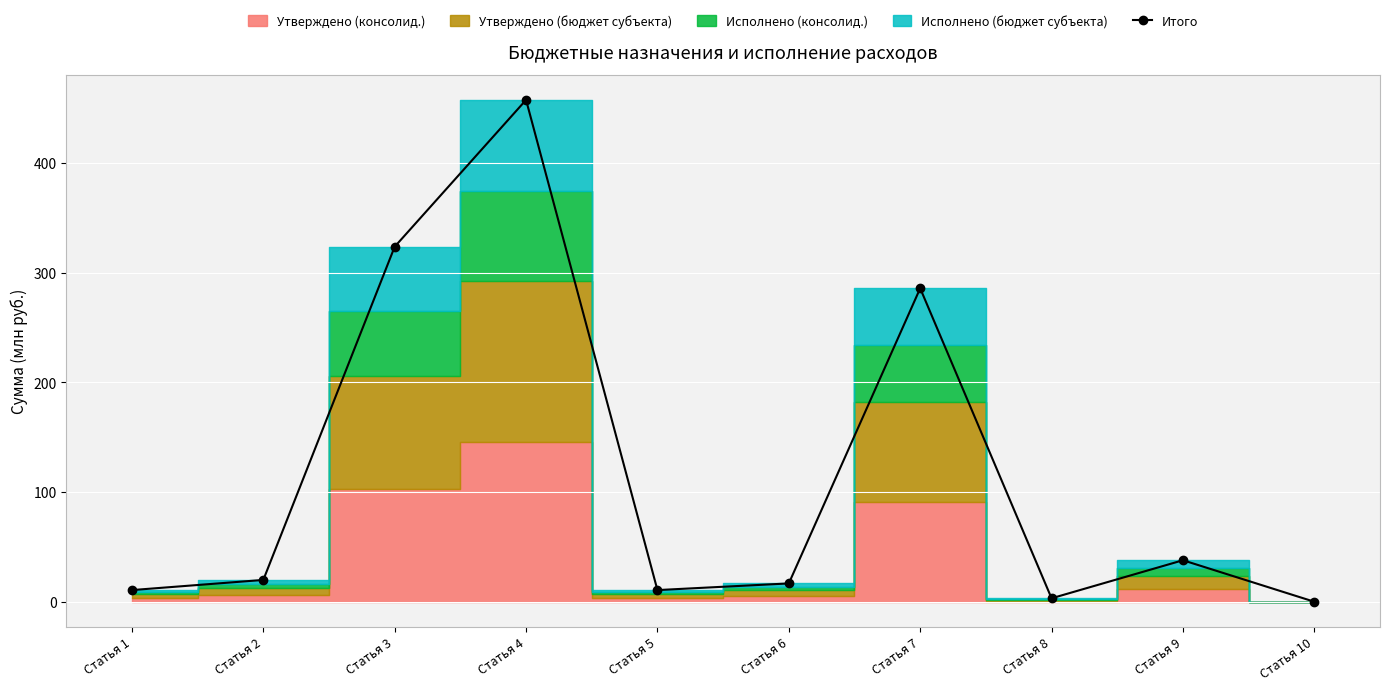

Which label corresponds to the largest value in the chart?

Статья 4